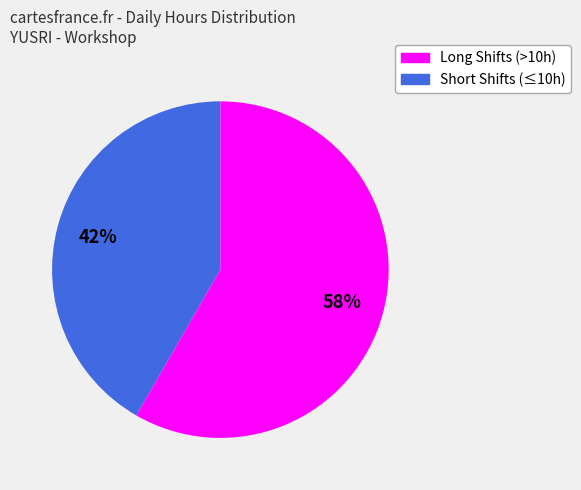

To the nearest percent, what is the average slice percentage?

50%